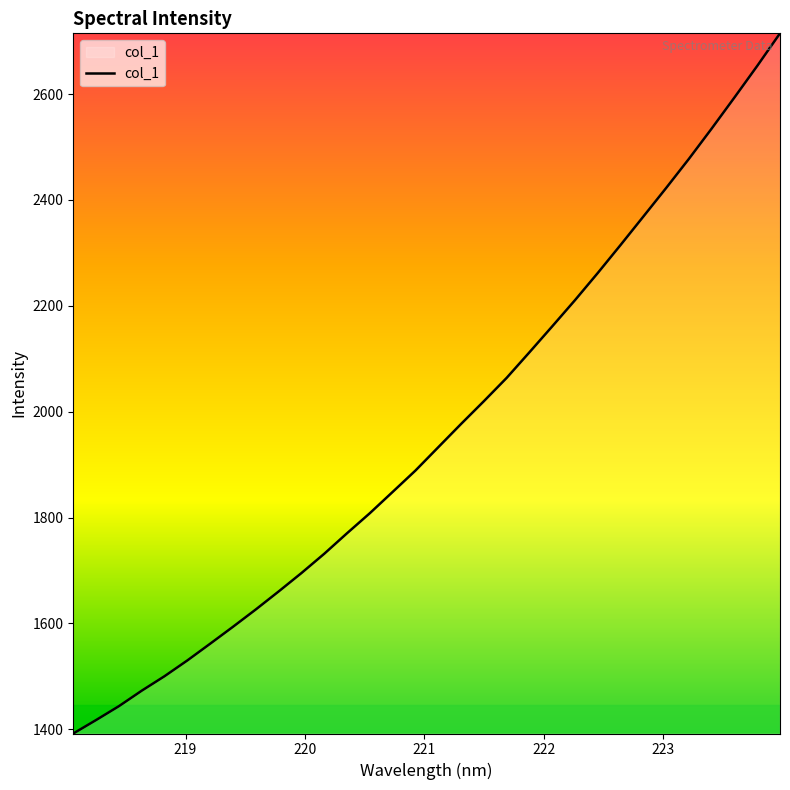

What is the difference between the maximum and minimum values?

1322.5